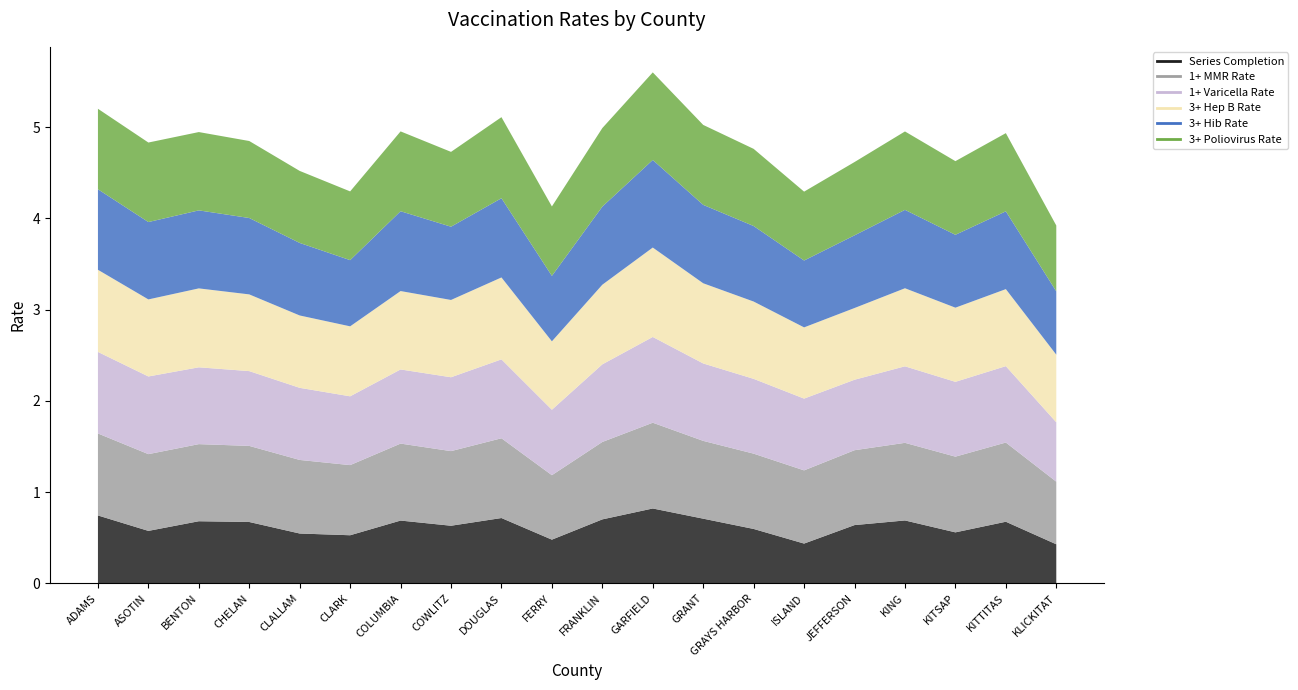

List the series in order of their peak value, lowest first.

Series Completion, 1+ MMR Rate, 1+ Varicella Rate, 3+ Hib Rate, 3+ Poliovirus Rate, 3+ Hep B Rate